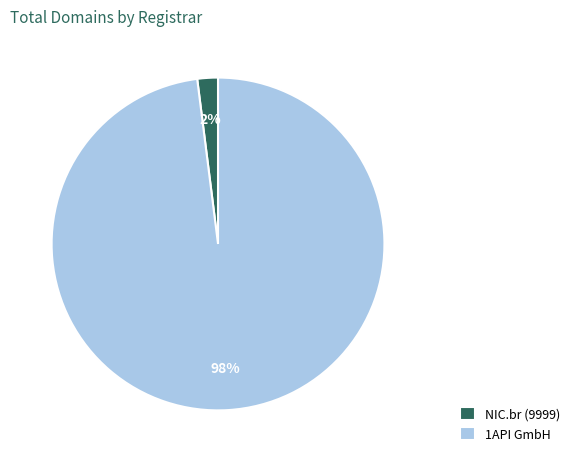

Rank the categories by value from highest to lowest.

1API GmbH, NIC.br (9999)